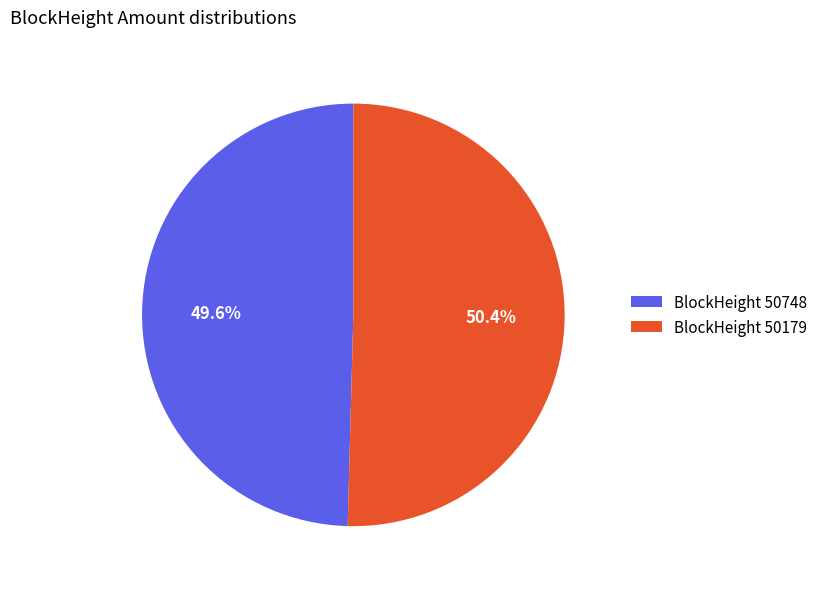

To the nearest percent, what is the average slice percentage?

50%